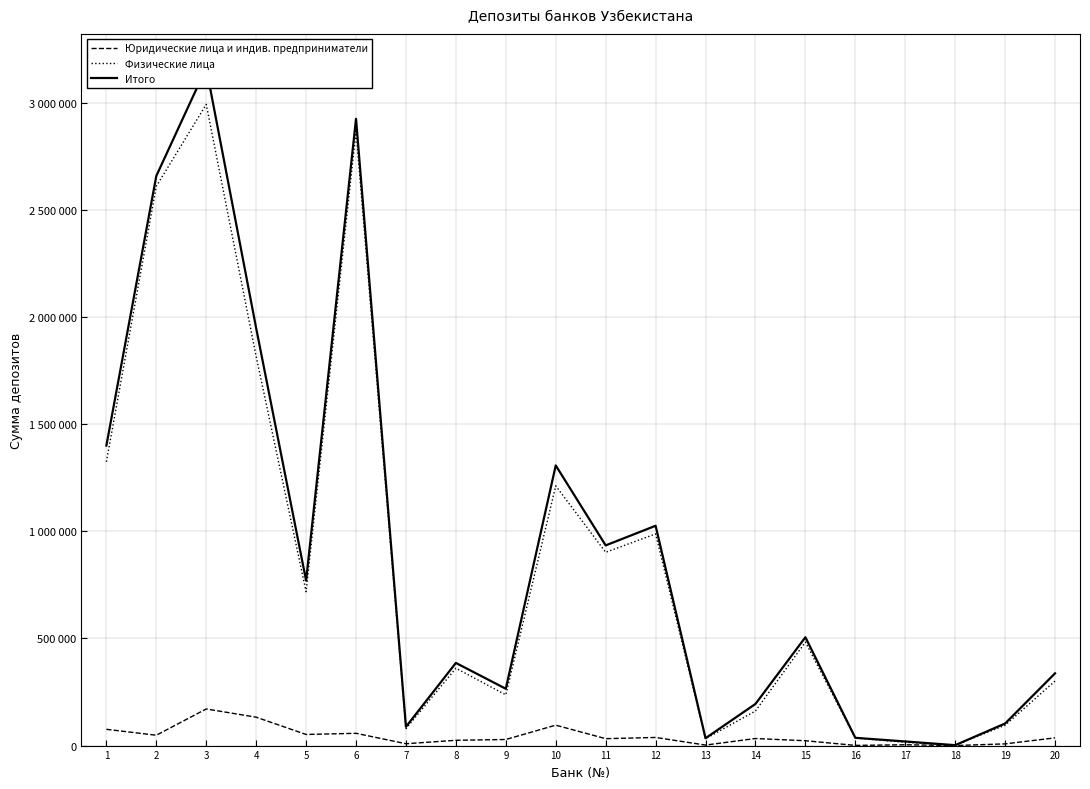

How many interior local peaks does the Юридические лица и индив. предприниматели series have?

6